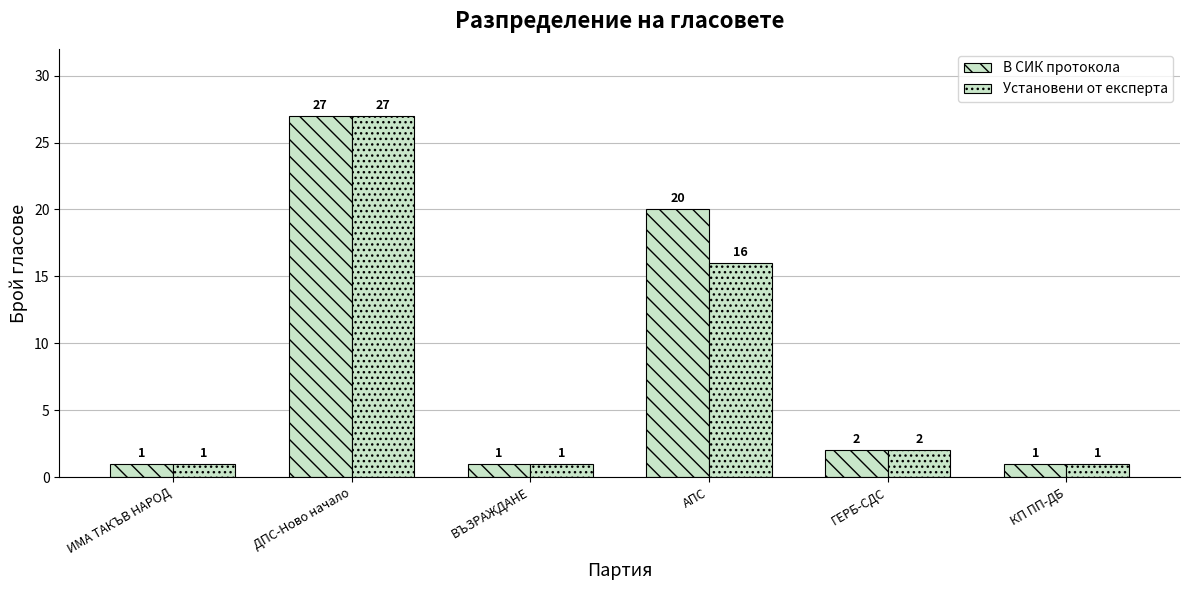

Does the chart contain stacked bars?

No